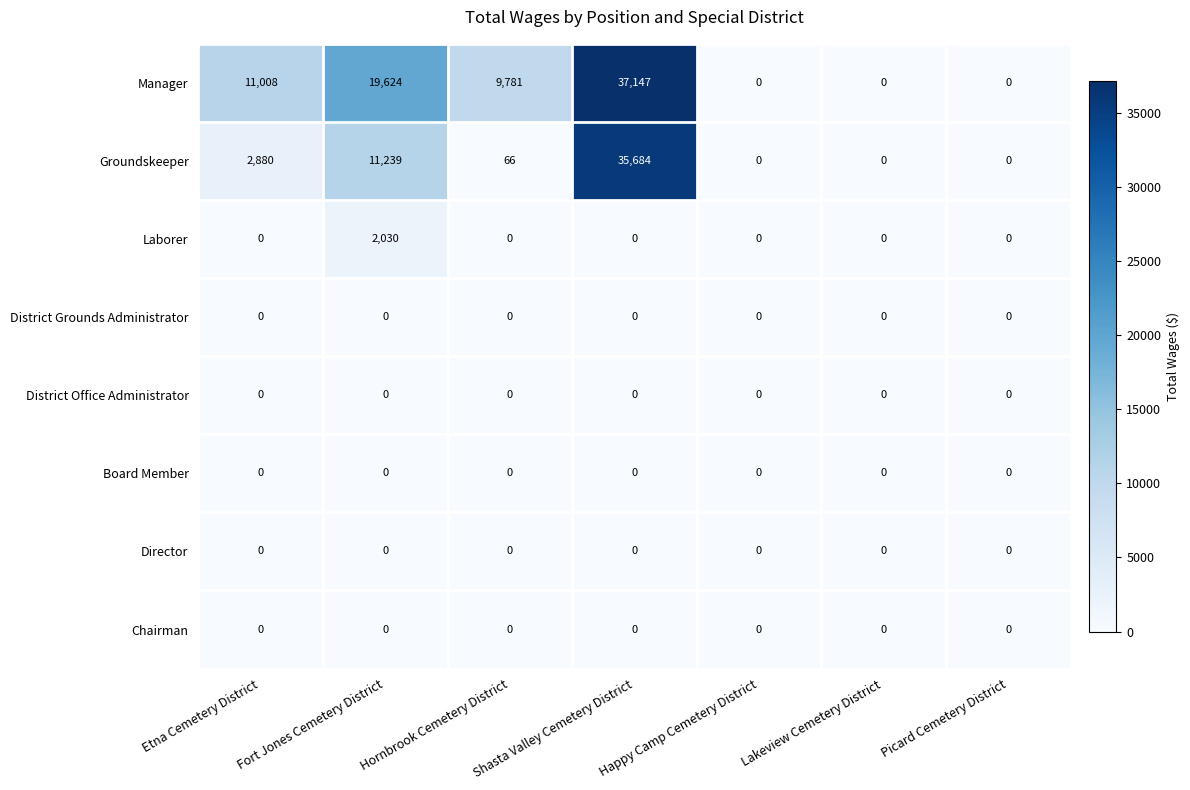

What is the maximum value for Laborer?

2030